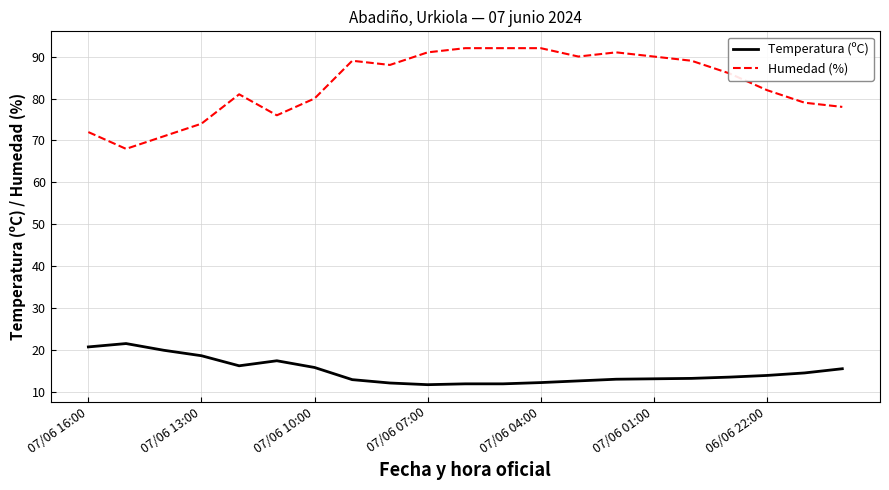

Which series has the largest total across all categories?

Humedad (%)